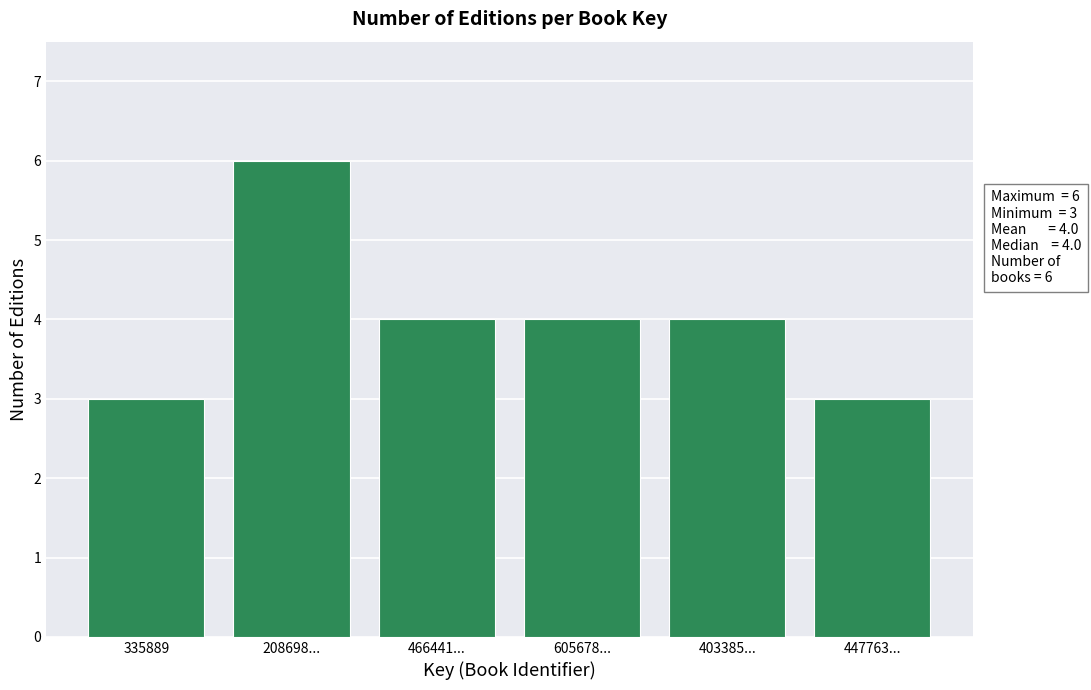

Reading left to right, list all the values displayed in this chart.

3	6	4	4	4	3